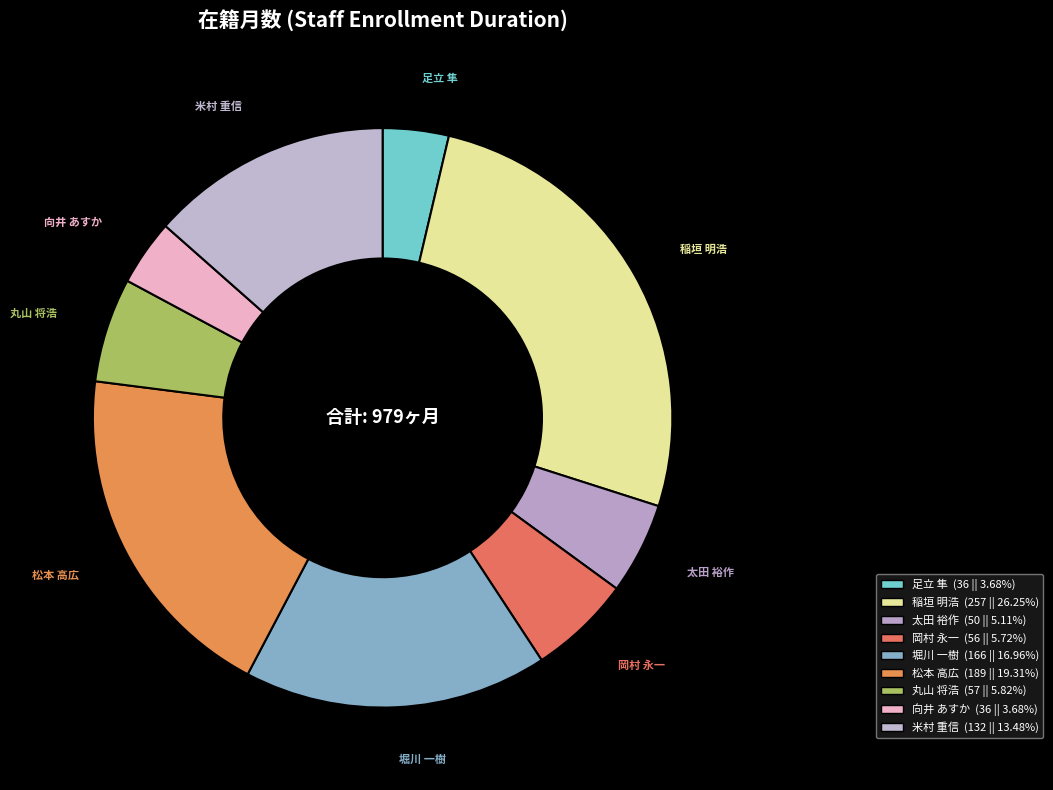

How many slices are in this pie chart?

9